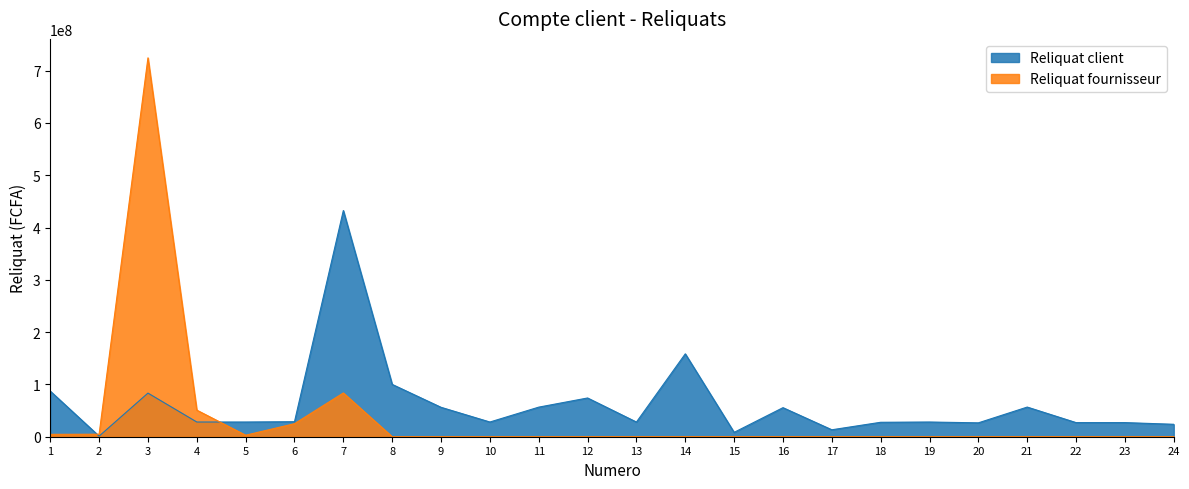

How many times do Reliquat fournisseur and Reliquat client cross each other?

2